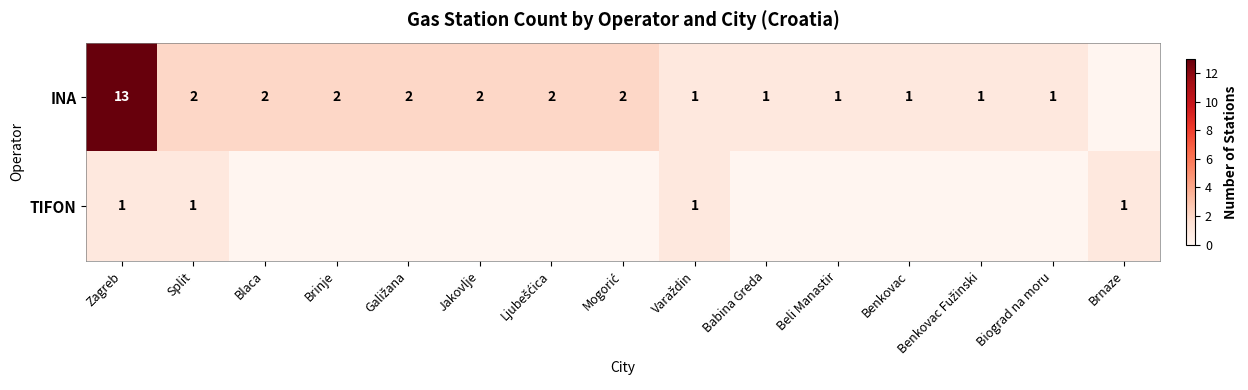

Is the value of TIFON at Brnaze greater than the value of INA at Blaca?

No